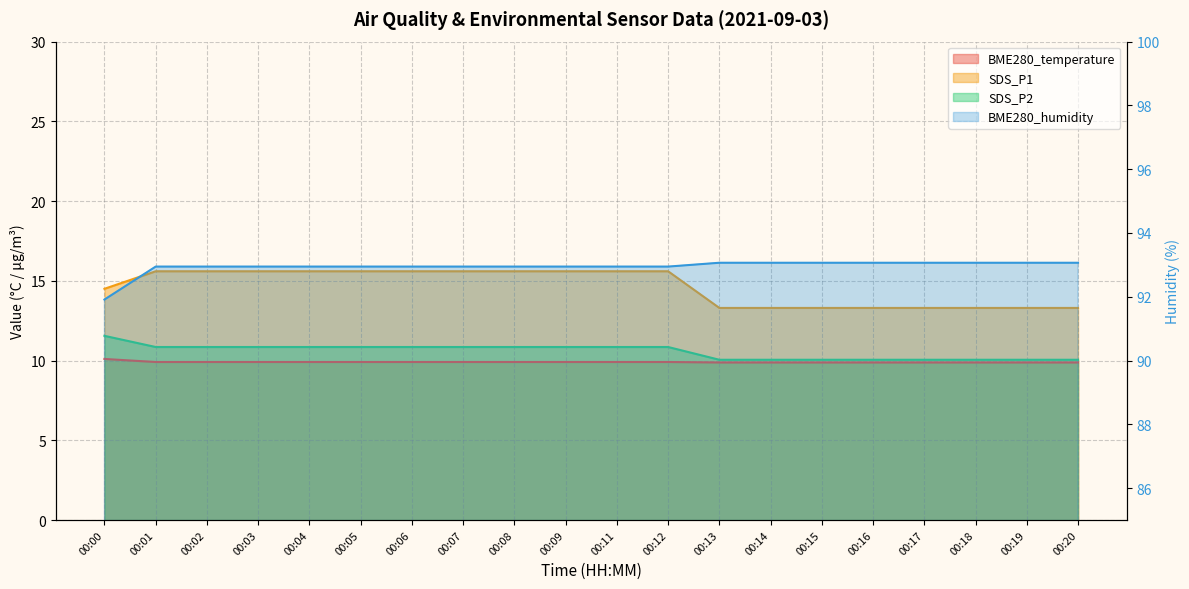

Reading left to right, extract all data points from this chart.

BME280_temperature: 10.1	9.9	9.9	9.9	9.9	9.9	9.9	9.9	9.9	9.9	9.9	9.9	9.9	9.9	9.9	9.9	9.9	9.9	9.9	9.9
BME280_humidity: 91.9	92.9	92.9	92.9	92.9	92.9	92.9	92.9	92.9	92.9	92.9	92.9	93.1	93.1	93.1	93.1	93.1	93.1	93.1	93.1
SDS_P1: 14.5	15.6	15.6	15.6	15.6	15.6	15.6	15.6	15.6	15.6	15.6	15.6	13.3	13.3	13.3	13.3	13.3	13.3	13.3	13.3
SDS_P2: 11.6	10.8	10.8	10.8	10.8	10.8	10.8	10.8	10.8	10.8	10.8	10.8	10.1	10.1	10.1	10.1	10.1	10.1	10.1	10.1